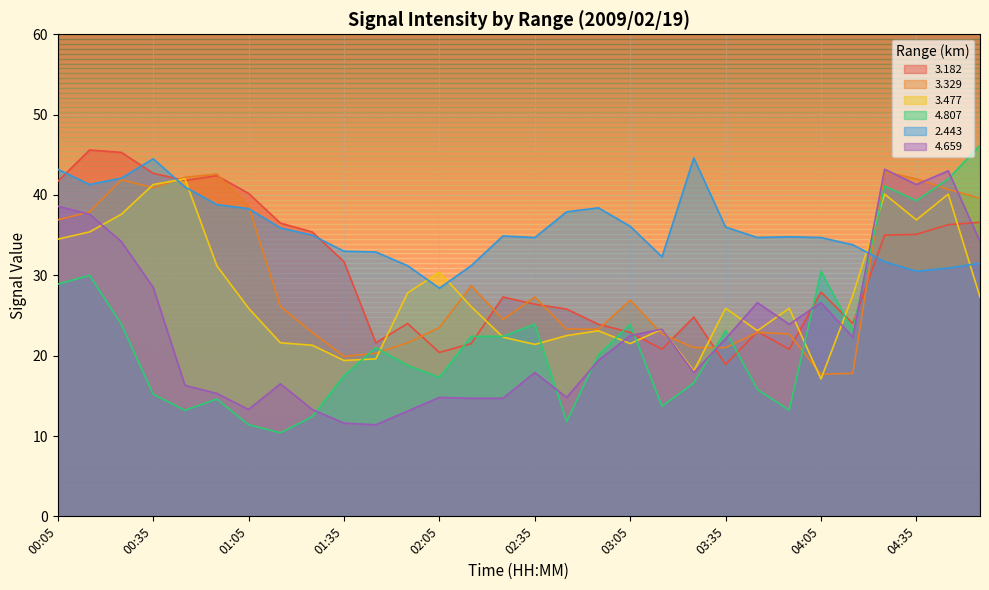

Is it true that   3.477 equals 17.1 at 04:05?

True